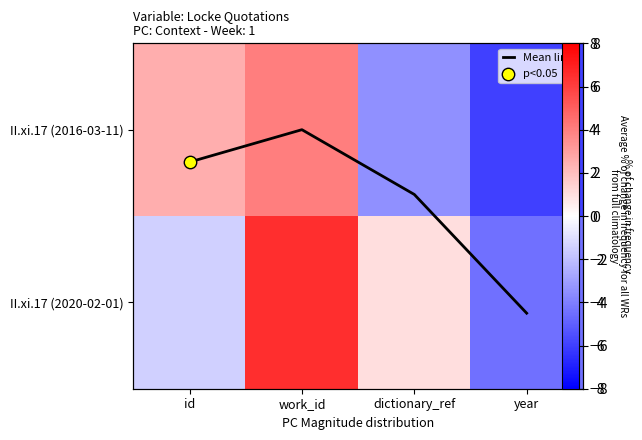

At dictionary_ref, list the series in order from largest to smallest.

Mean line, II.xi.17 (2020-02-01), II.xi.17 (2016-03-11)